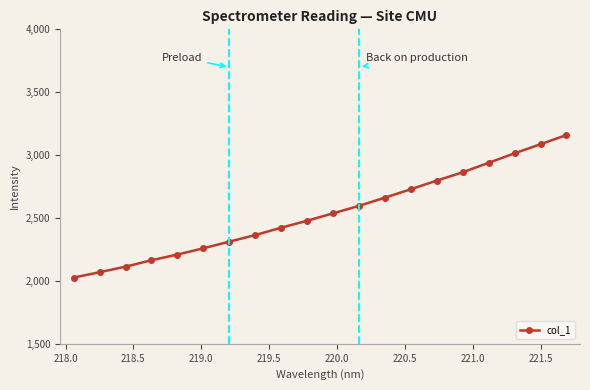

What is the difference between the second highest and minimum values?

1060.5